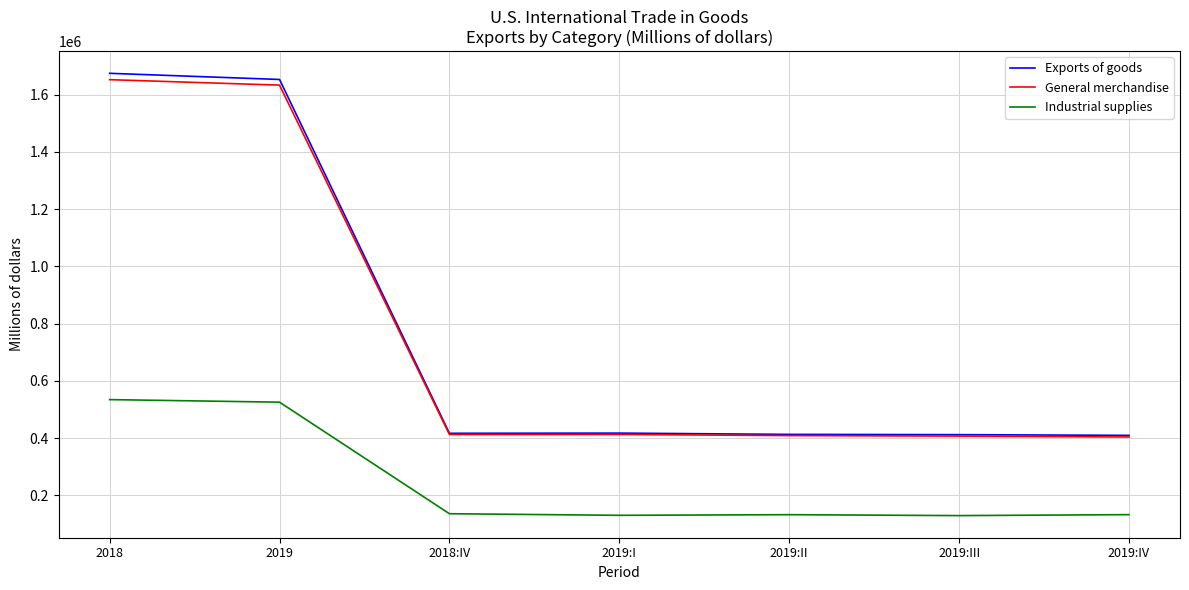

True or false: Exports of goods and Industrial supplies intersect in this chart.

False